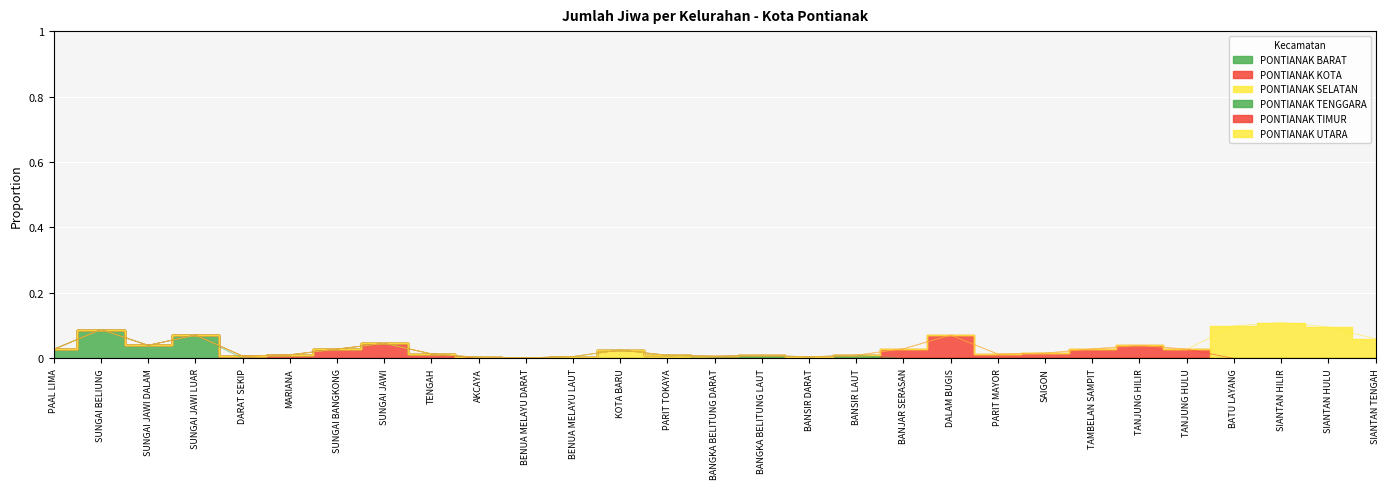

At which category does the data reach its first local valley?

SUNGAI JAWI DALAM